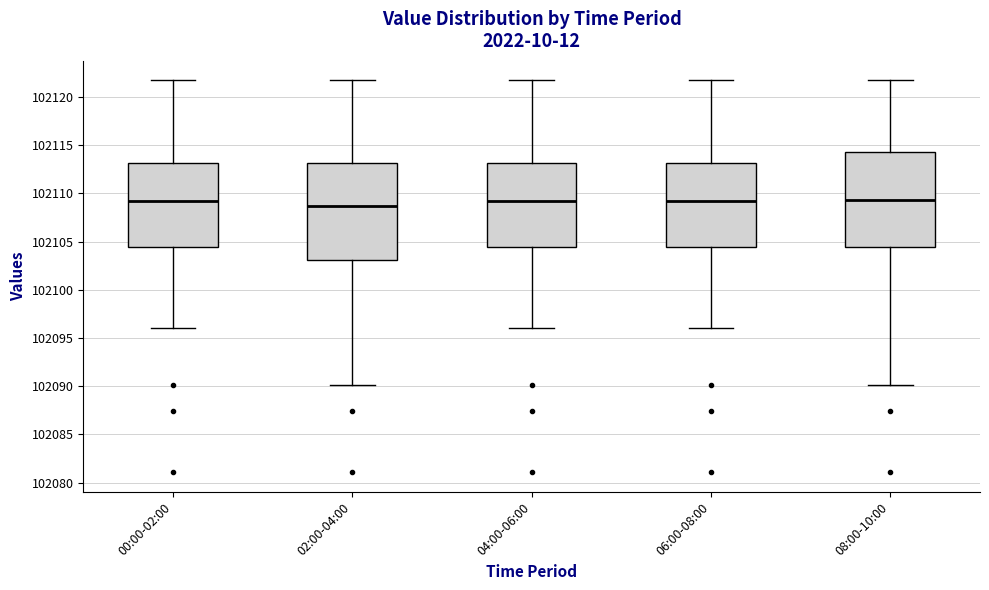

Where is the upper edge of the box for 04:00-06:00 on the y-axis? The values are not printed on the chart, so give them approximately, as read against the axis.

102113.0